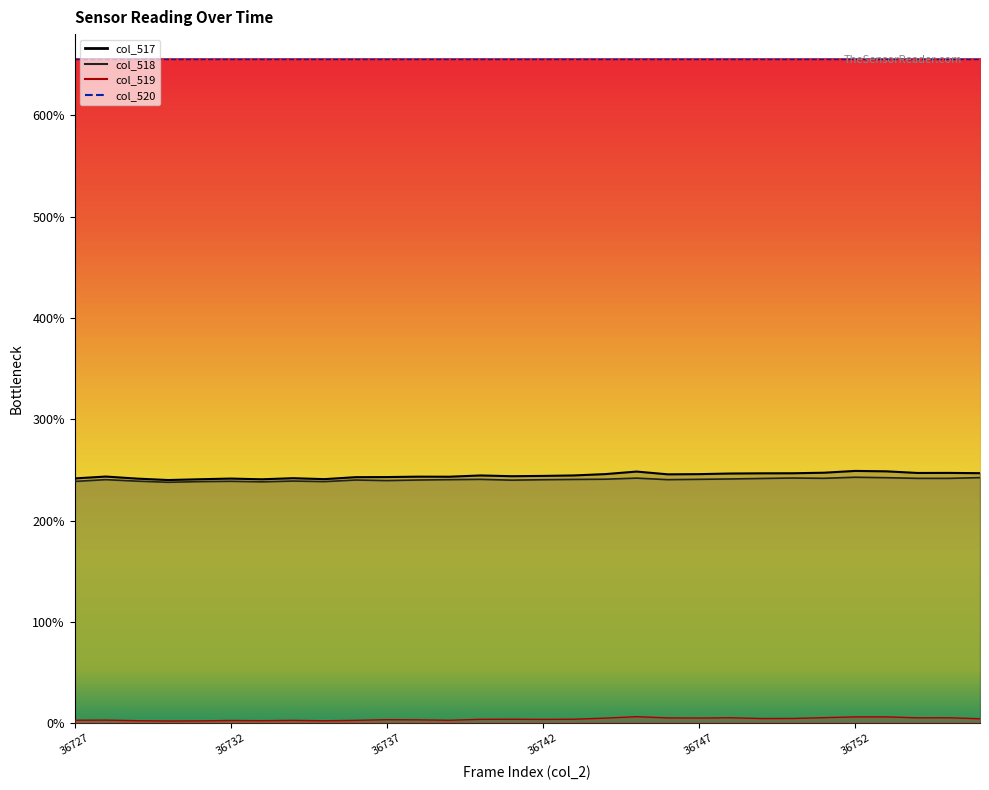

True or false: col_518 and col_517 intersect in this chart.

False